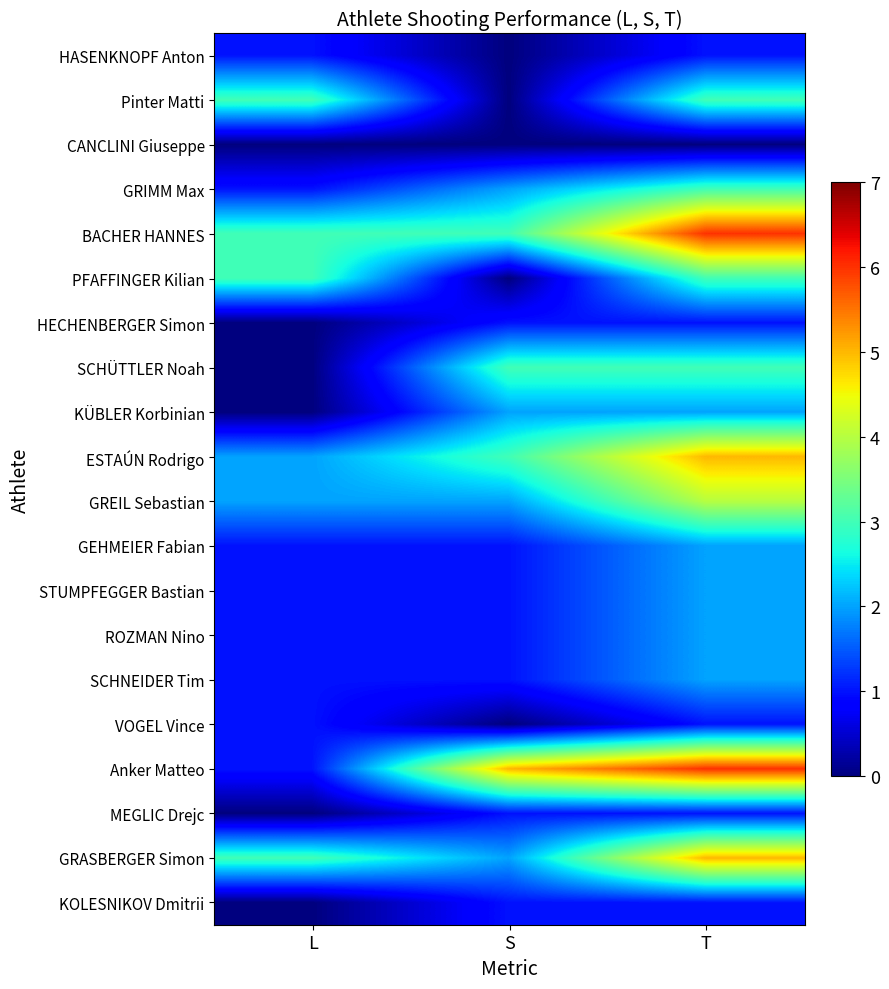

At T, list the series in order from smallest to largest.

CANCLINI Giuseppe, HASENKNOPF Anton, HECHENBERGER Simon, VOGEL Vince, MEGLIC Drejc, KOLESNIKOV Dmitrii, KÜBLER Korbinian, GEHMEIER Fabian, STUMPFEGGER Bastian, ROZMAN Nino, SCHNEIDER Tim, Pinter Matti, GRIMM Max, PFAFFINGER Kilian, SCHÜTTLER Noah, GREIL Sebastian, ESTAÚN Rodrigo, GRASBERGER Simon, BACHER HANNES, Anker Matteo